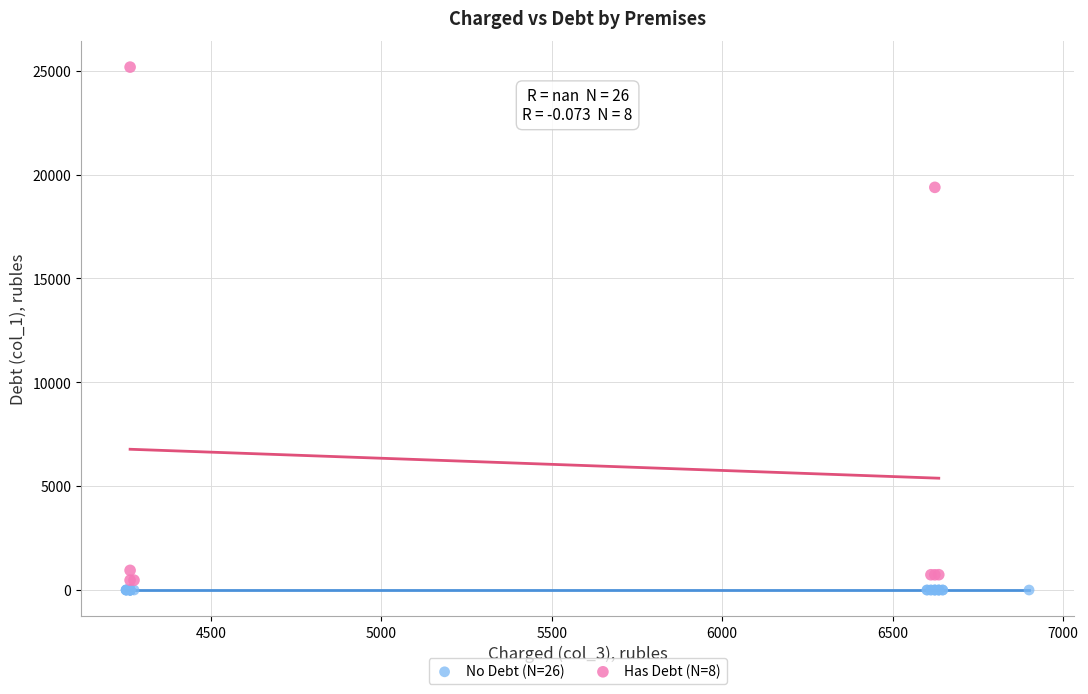

Which series reaches the maximum Y coordinate?

Has Debt (N=8)